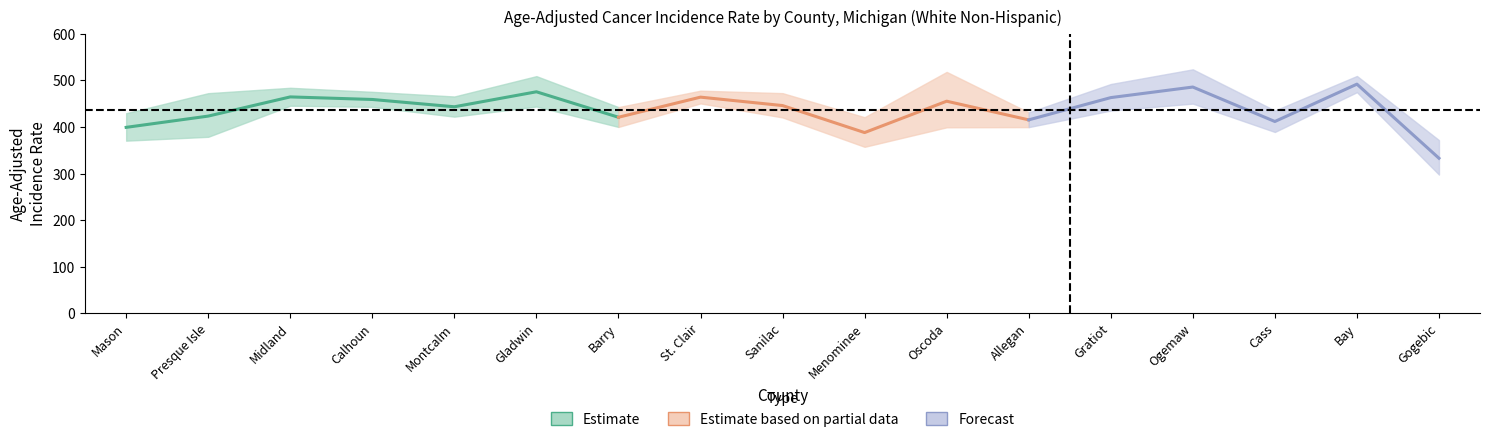

True or false: rate has a value of 415.3 at Allegan.

True